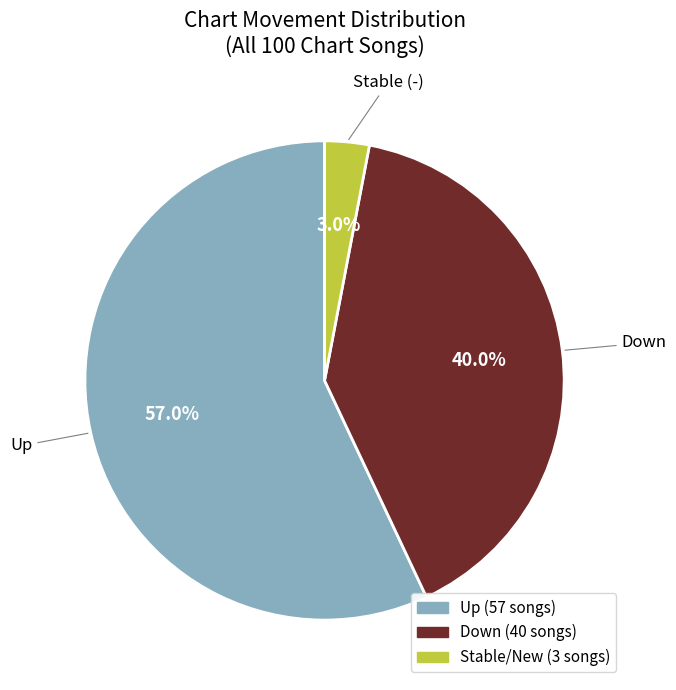

Is there a majority slice in this chart?

Yes